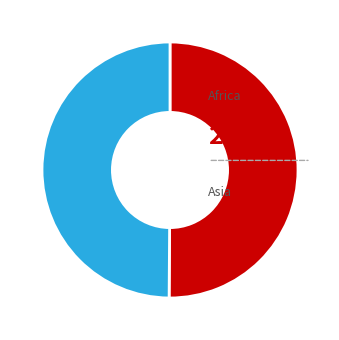

How many segments does this pie chart have?

2